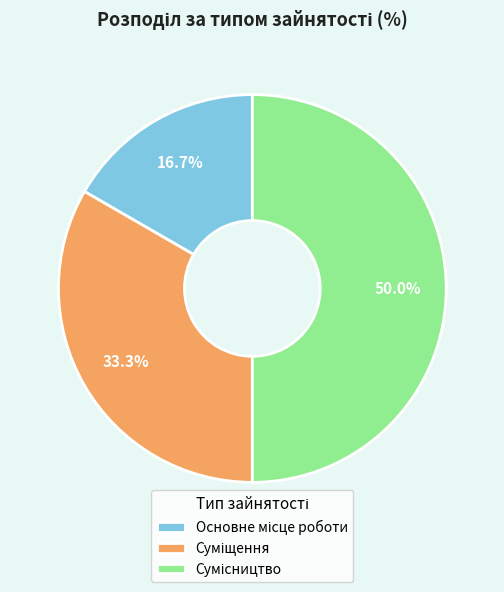

How many slices are in this pie chart?

3